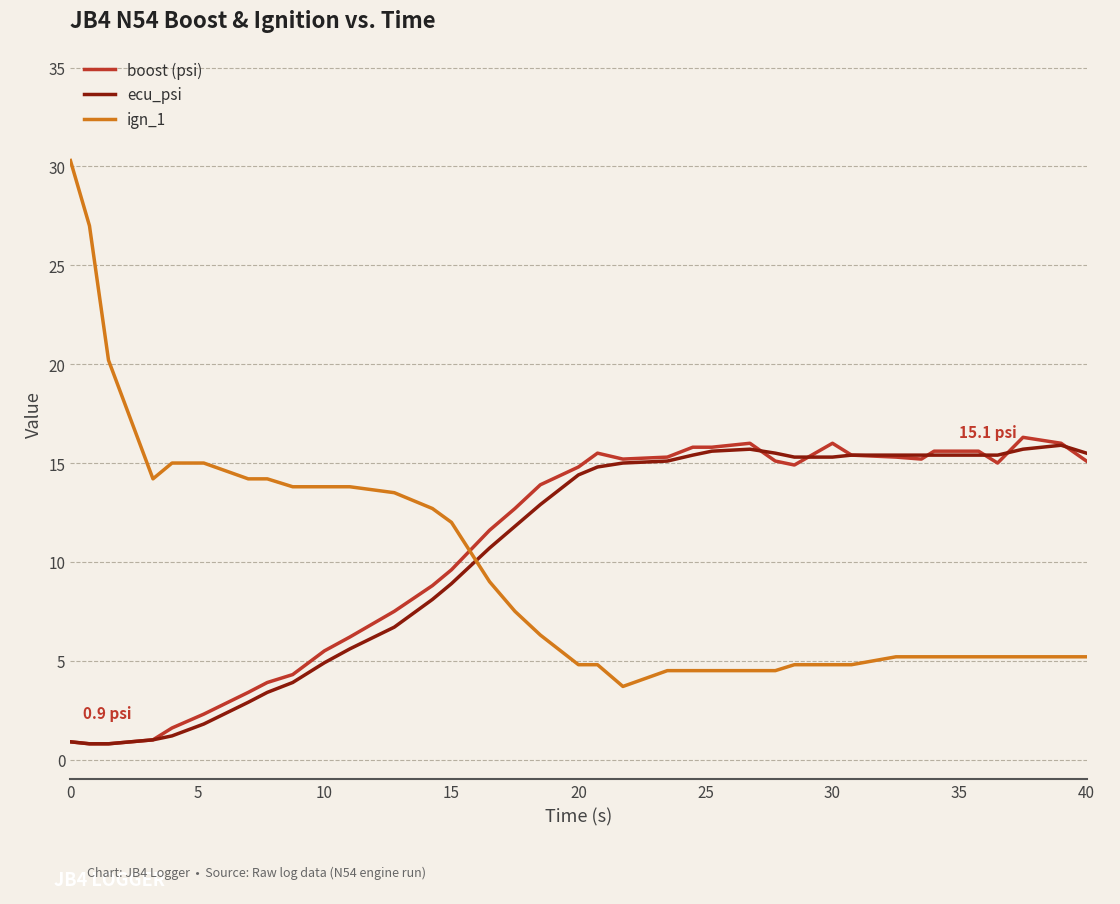

What is the highest value of the ecu_psi series?

15.9